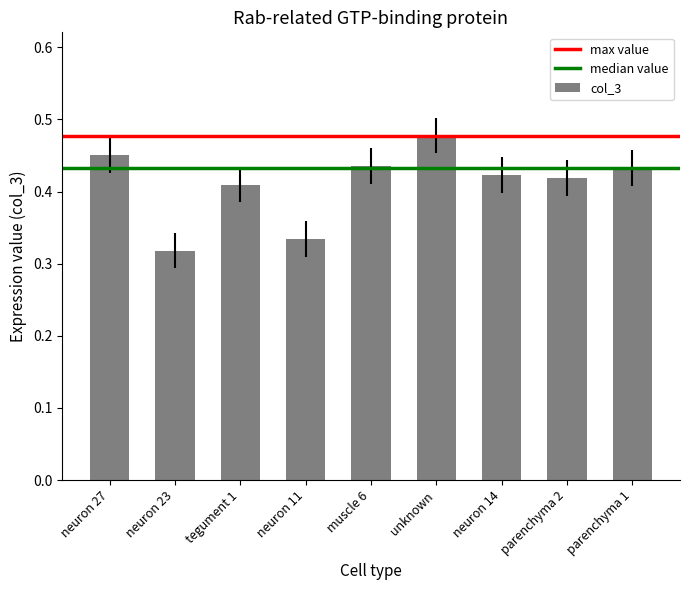

Where is the data nearest to the value 0?

neuron 23